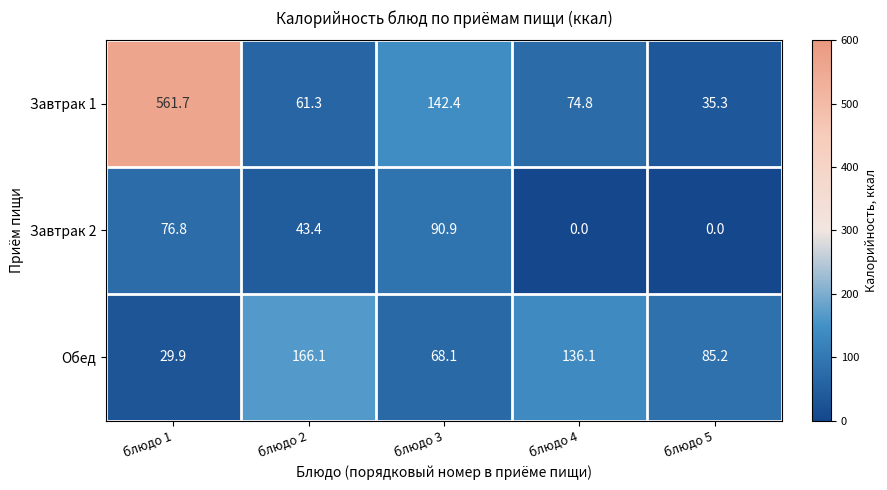

Which label corresponds to the largest value in the chart?

блюдо 1